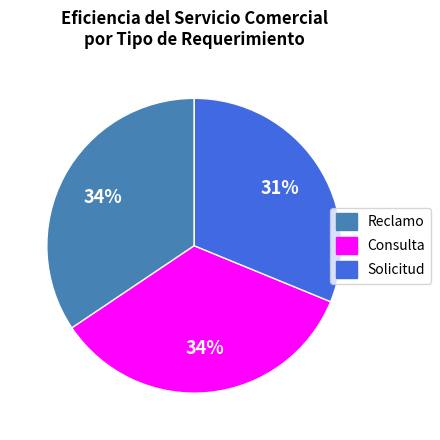

The Reclamo slice represents 41% of the pie. True or false?

False